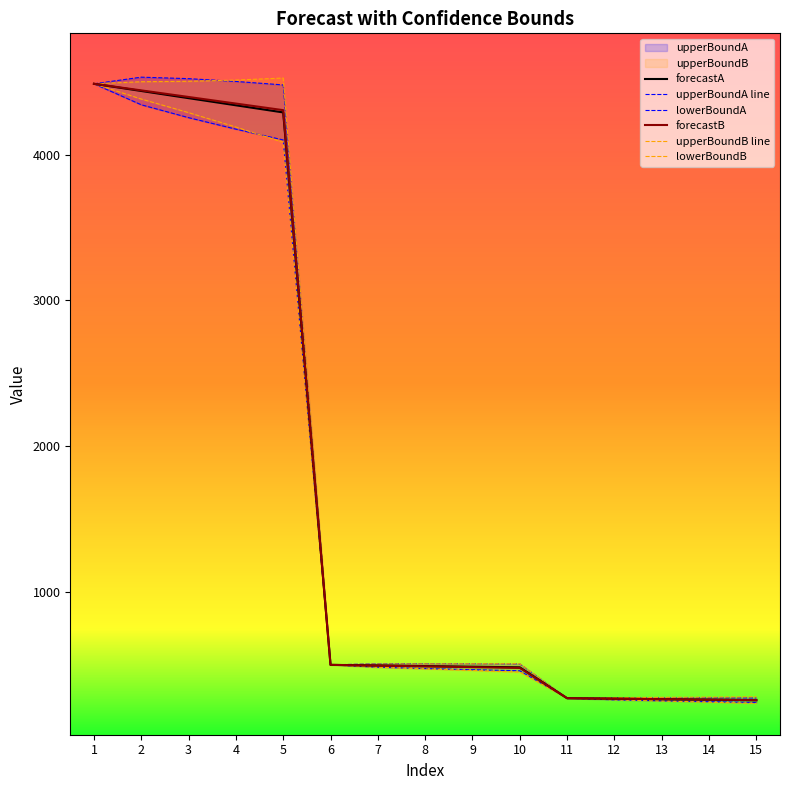

True or false: forecastB and upperBoundB intersect in this chart.

False